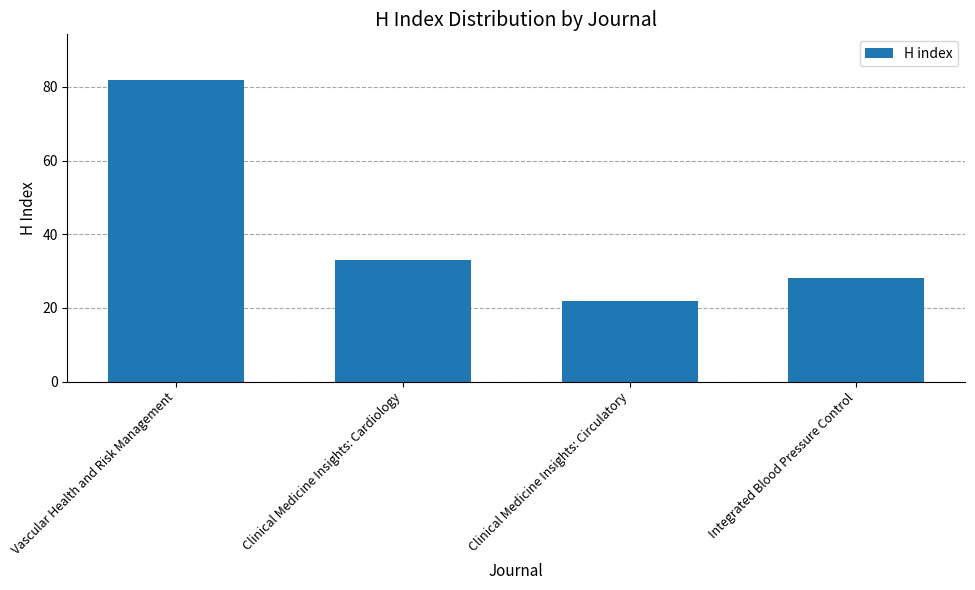

Reading left to right, list all the values displayed in this chart.

Vascular Health and Risk Management=82	Clinical Medicine Insights: Cardiology=33	Clinical Medicine Insights: Circulatory=22	Integrated Blood Pressure Control=28